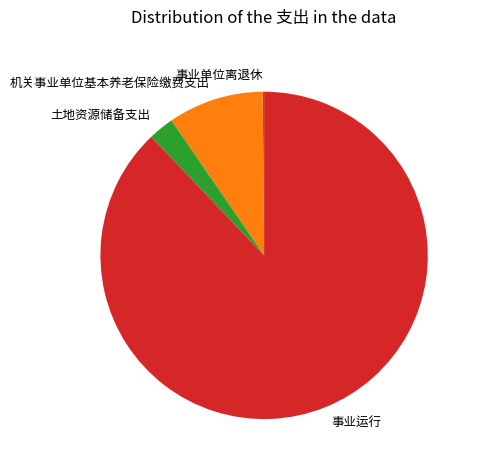

Combined, do 机关事业单位基本养老保险缴费支出 and 土地资源储备支出 account for over 50%?

No